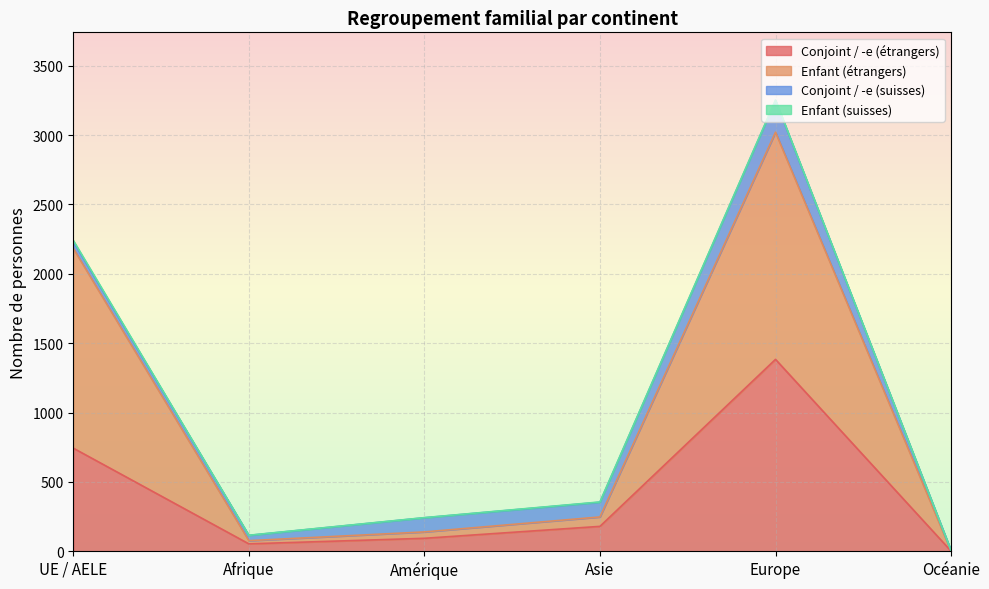

What is the label of the 3rd point from the right?

Asie